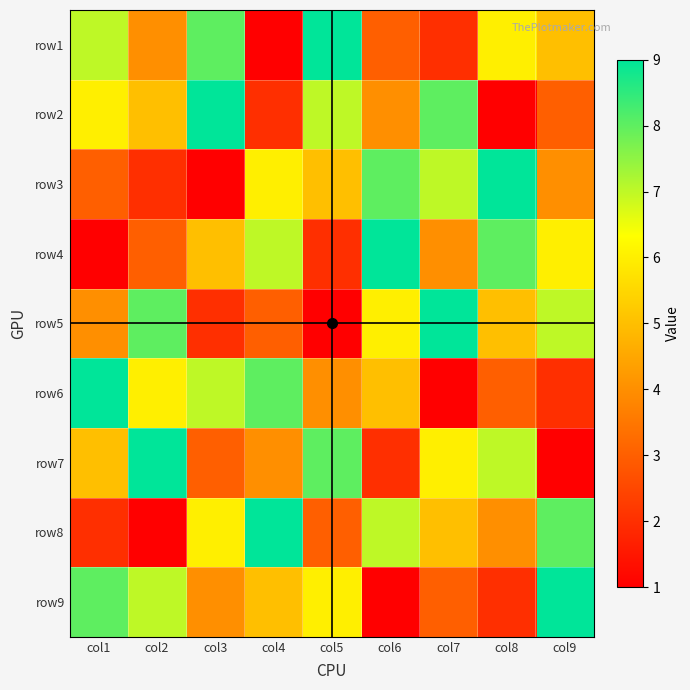

At which category is the sum across all series the highest?

col1